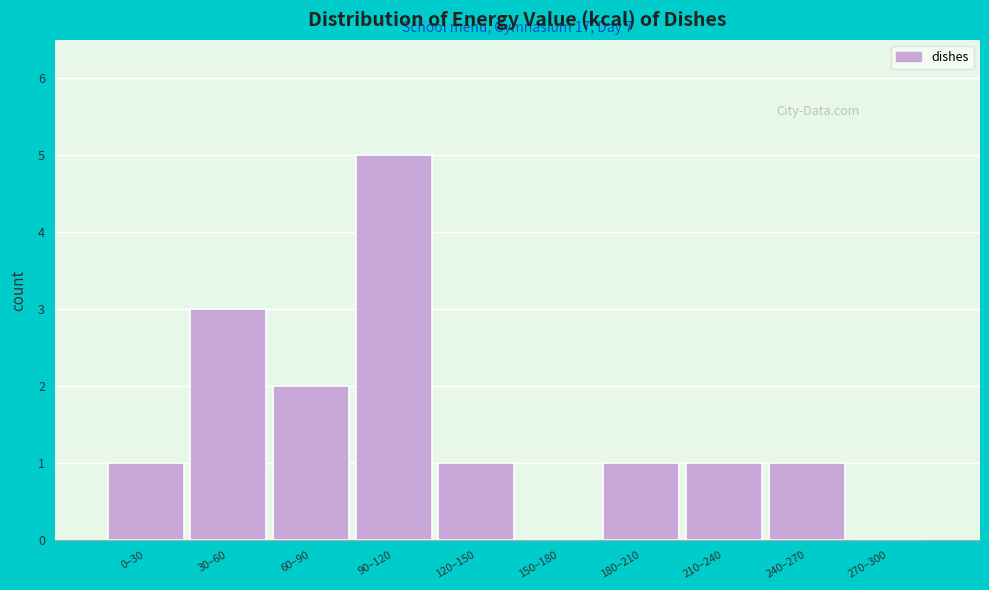

Reading left to right, extract all data points from this chart.

0–30=1	30–60=3	60–90=2	90–120=5	120–150=1	150–180=0	180–210=1	210–240=1	240–270=1	270–300=0